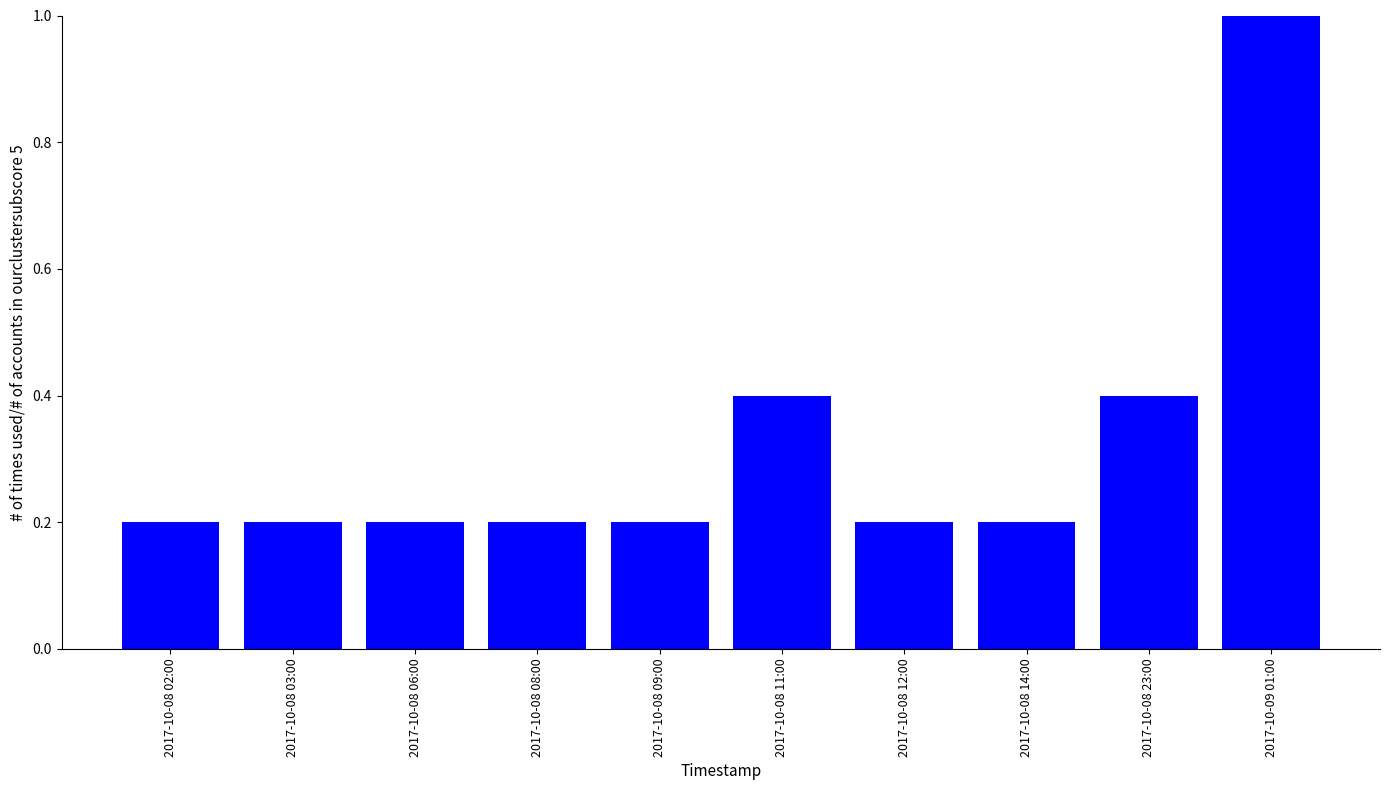

What is the average value?

0.3